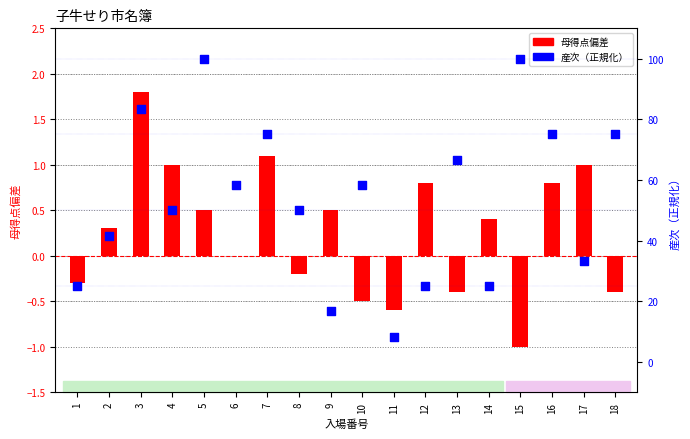

Which series contains the highest Y value?

産次（正規化）